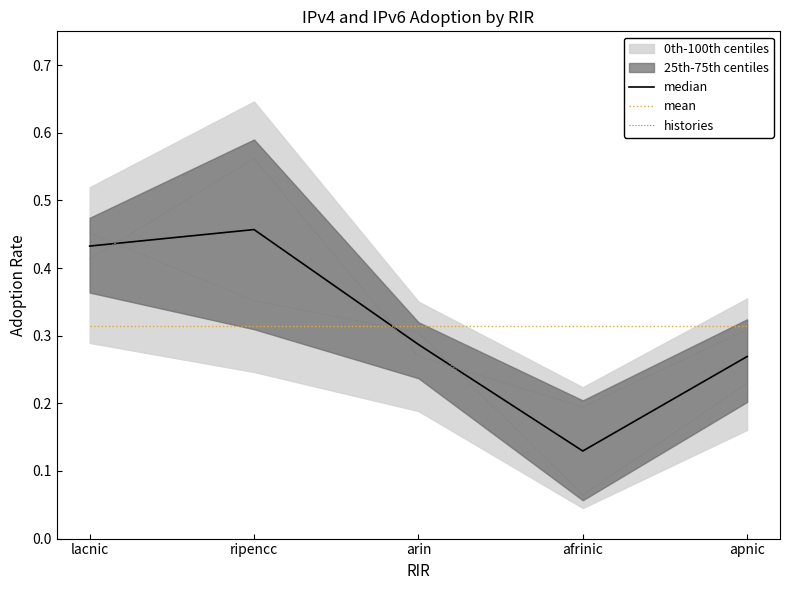

How many times do mean and median cross each other?

1